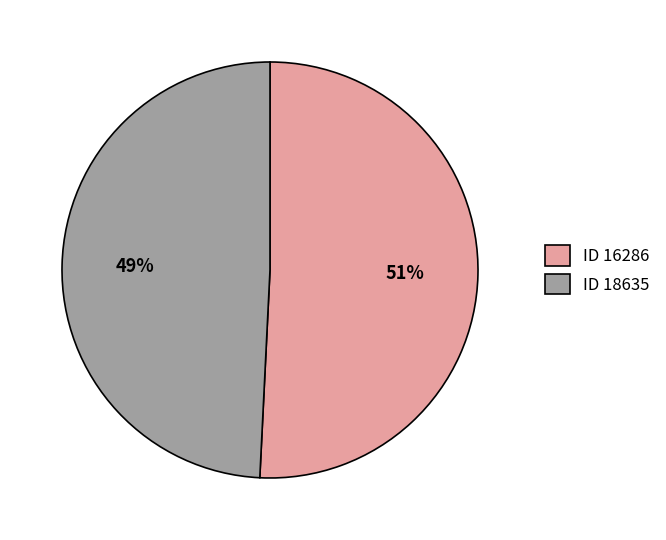

What is the largest slice in the pie chart?

ID 16286